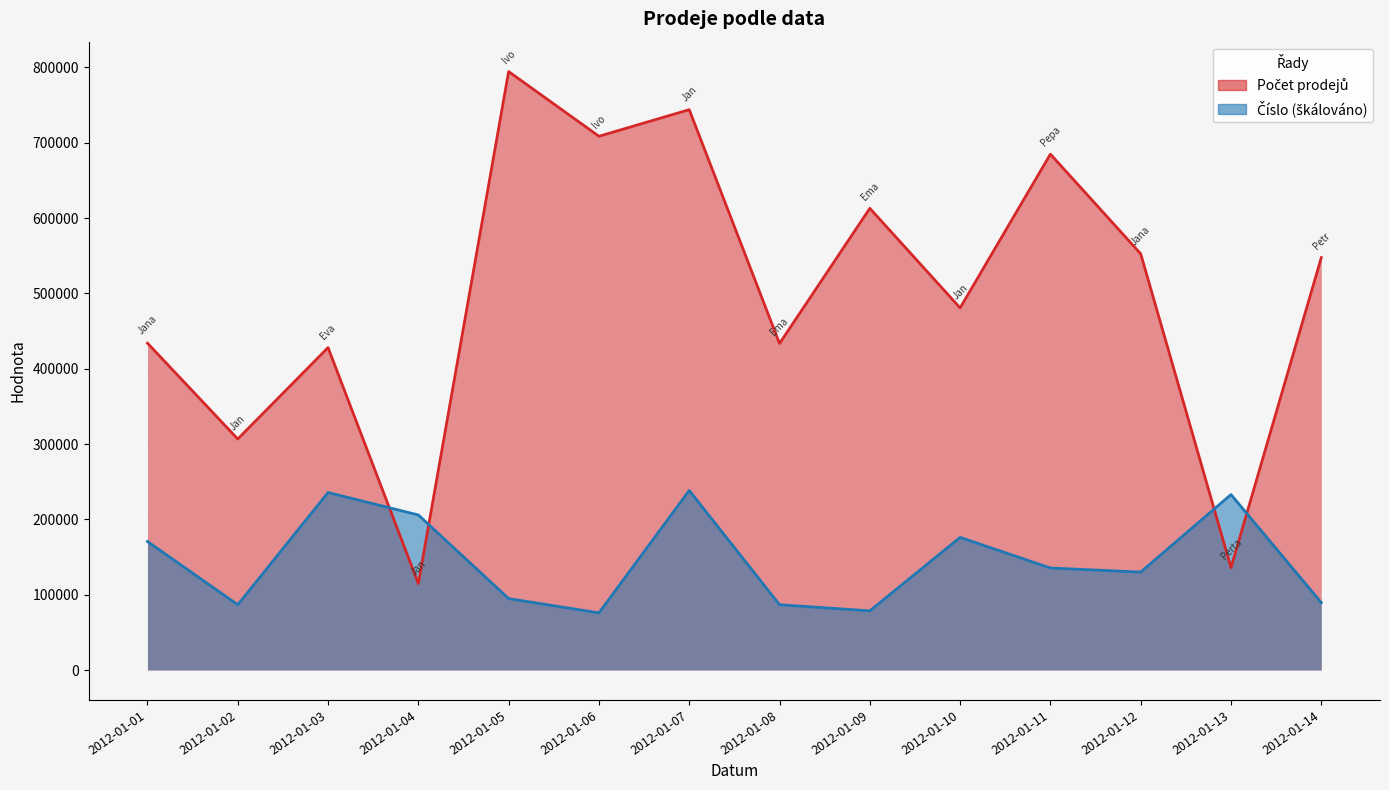

What is the value of the Počet prodejů point at the 3rd from the left?

428083.0